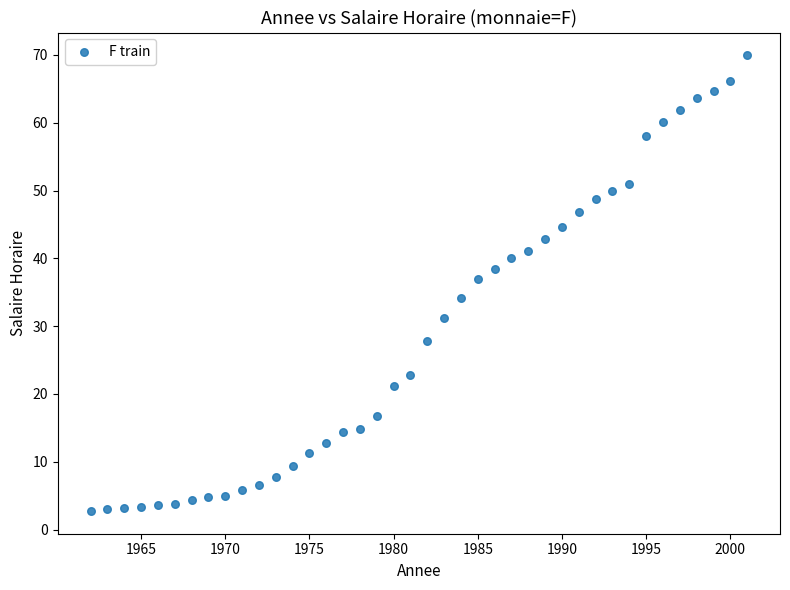

What is the range of Y values (max minus min)?

67.2